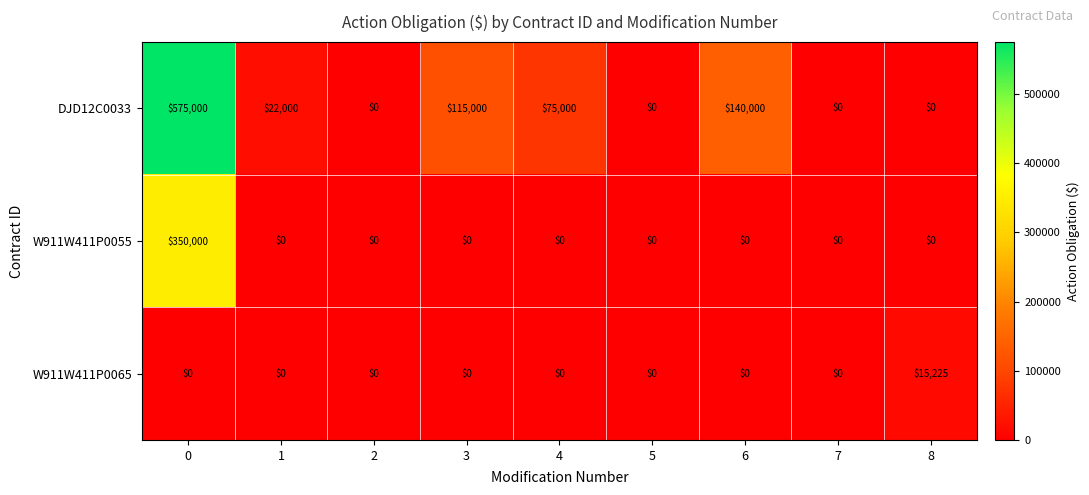

What is the spread (max minus min) of values at 4?

75000